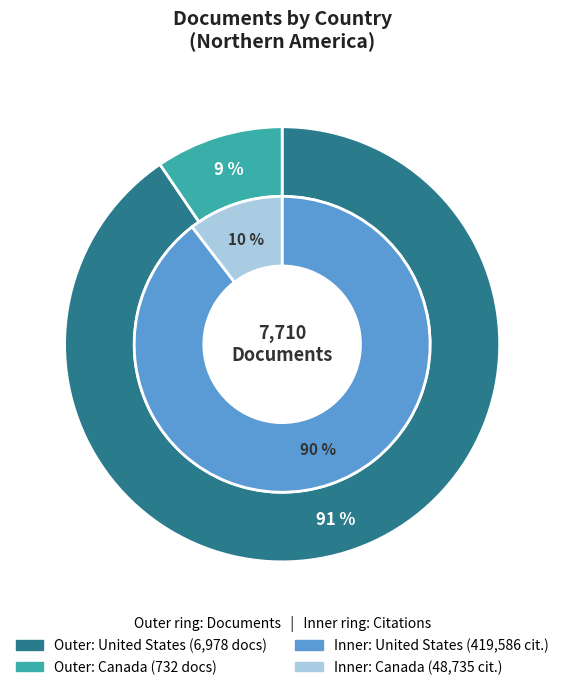

To the nearest percent, what is the average slice percentage?

50%